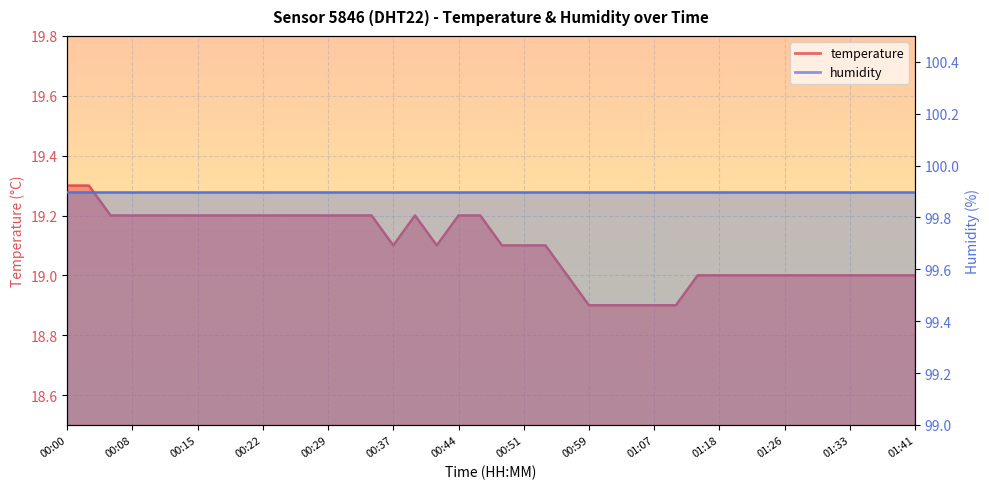

What is the label of the 25th point from the left?

00:59